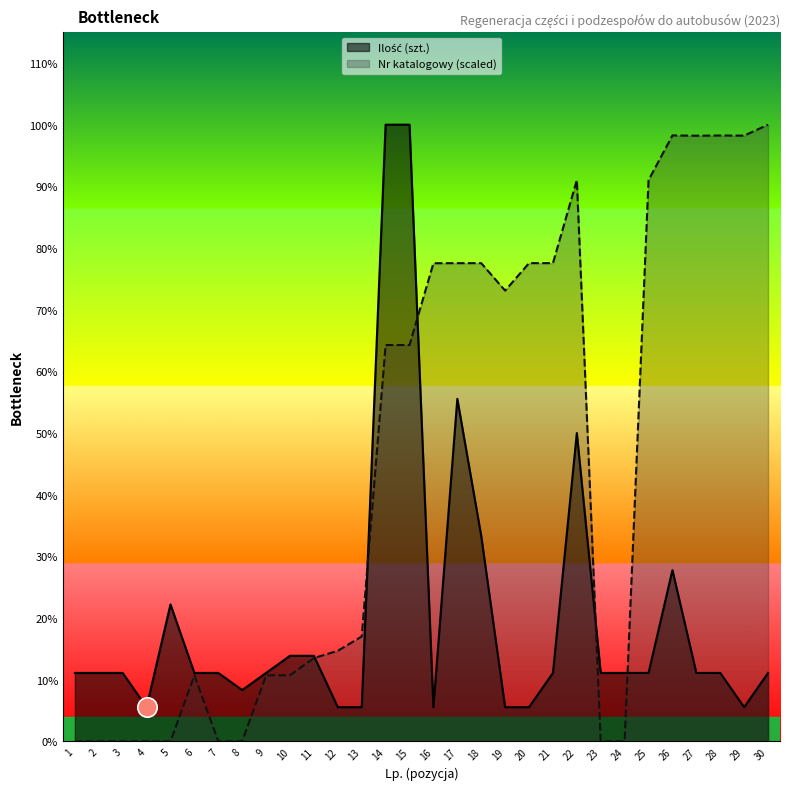

Where do Ilość (szt.) and Numer katalogowy (scaled) first cross each other?

11 and 12